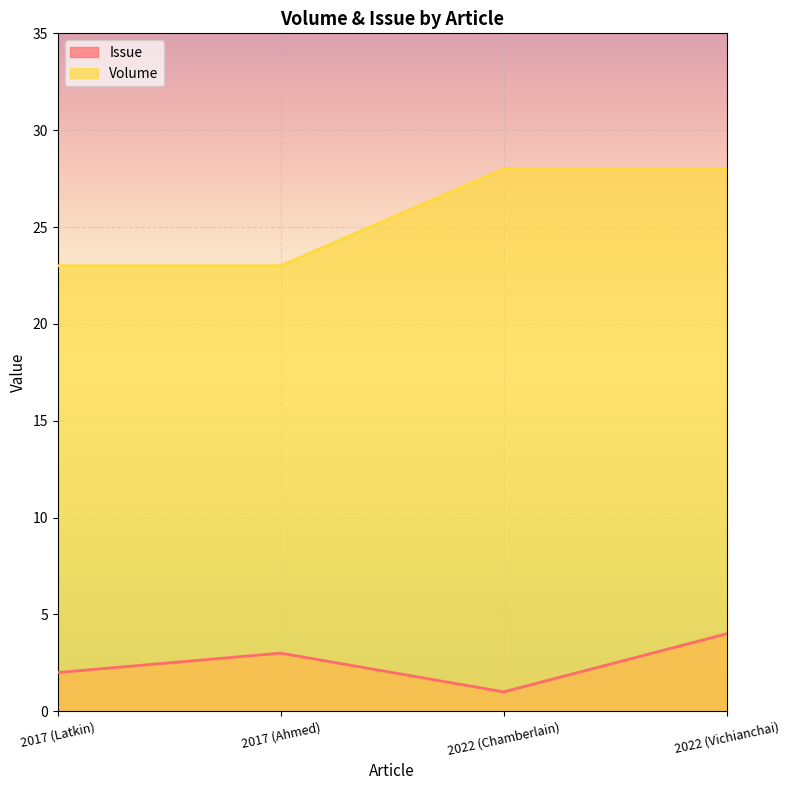

Which series has the largest total across all categories?

Volume